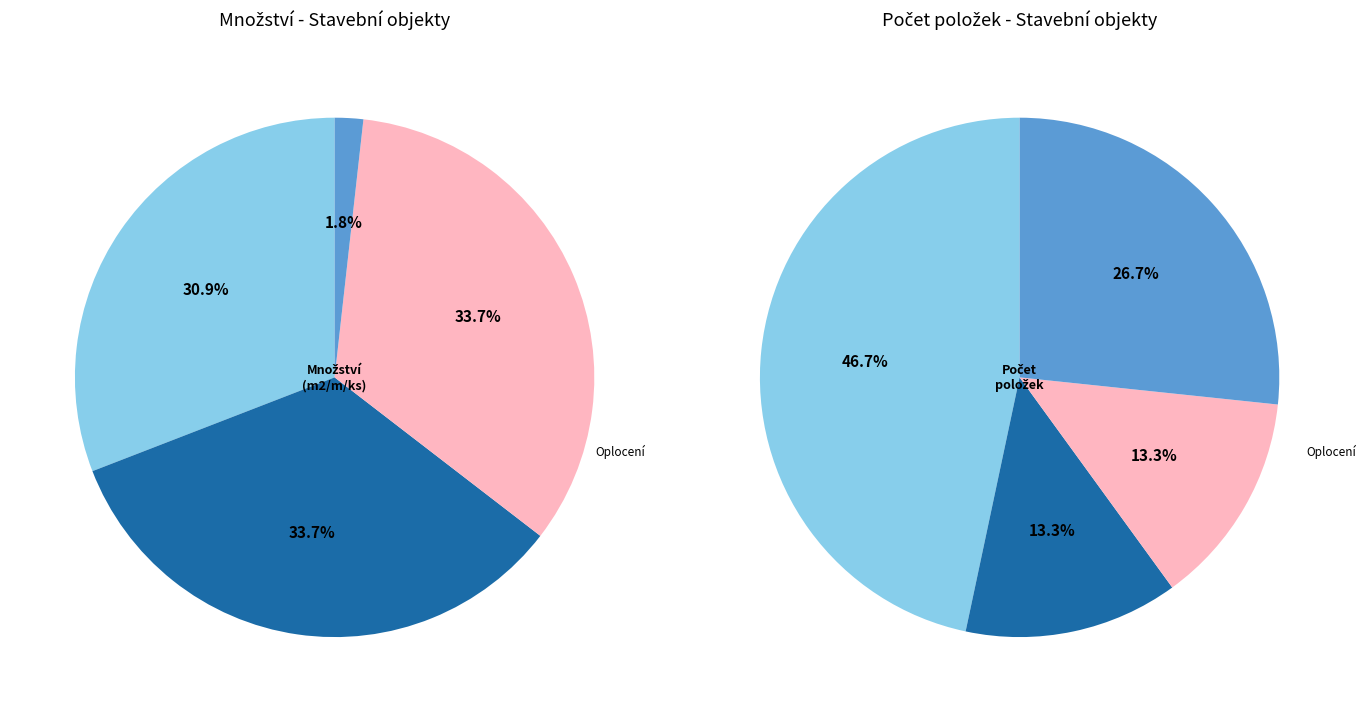

Is it true that Úprava stanoviště is 31% of the pie?

True